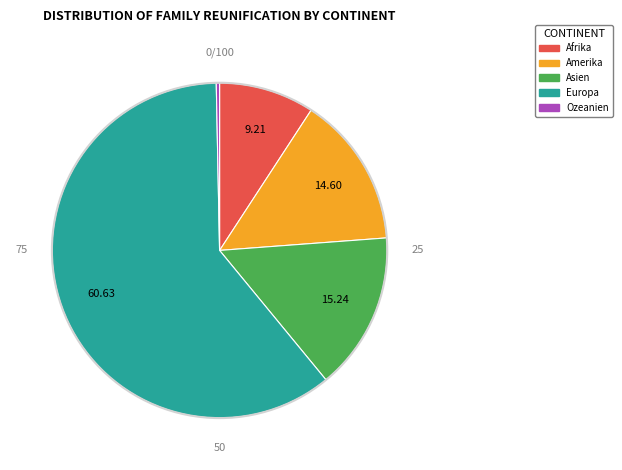

Is there any slice that represents more than half of the pie?

Yes